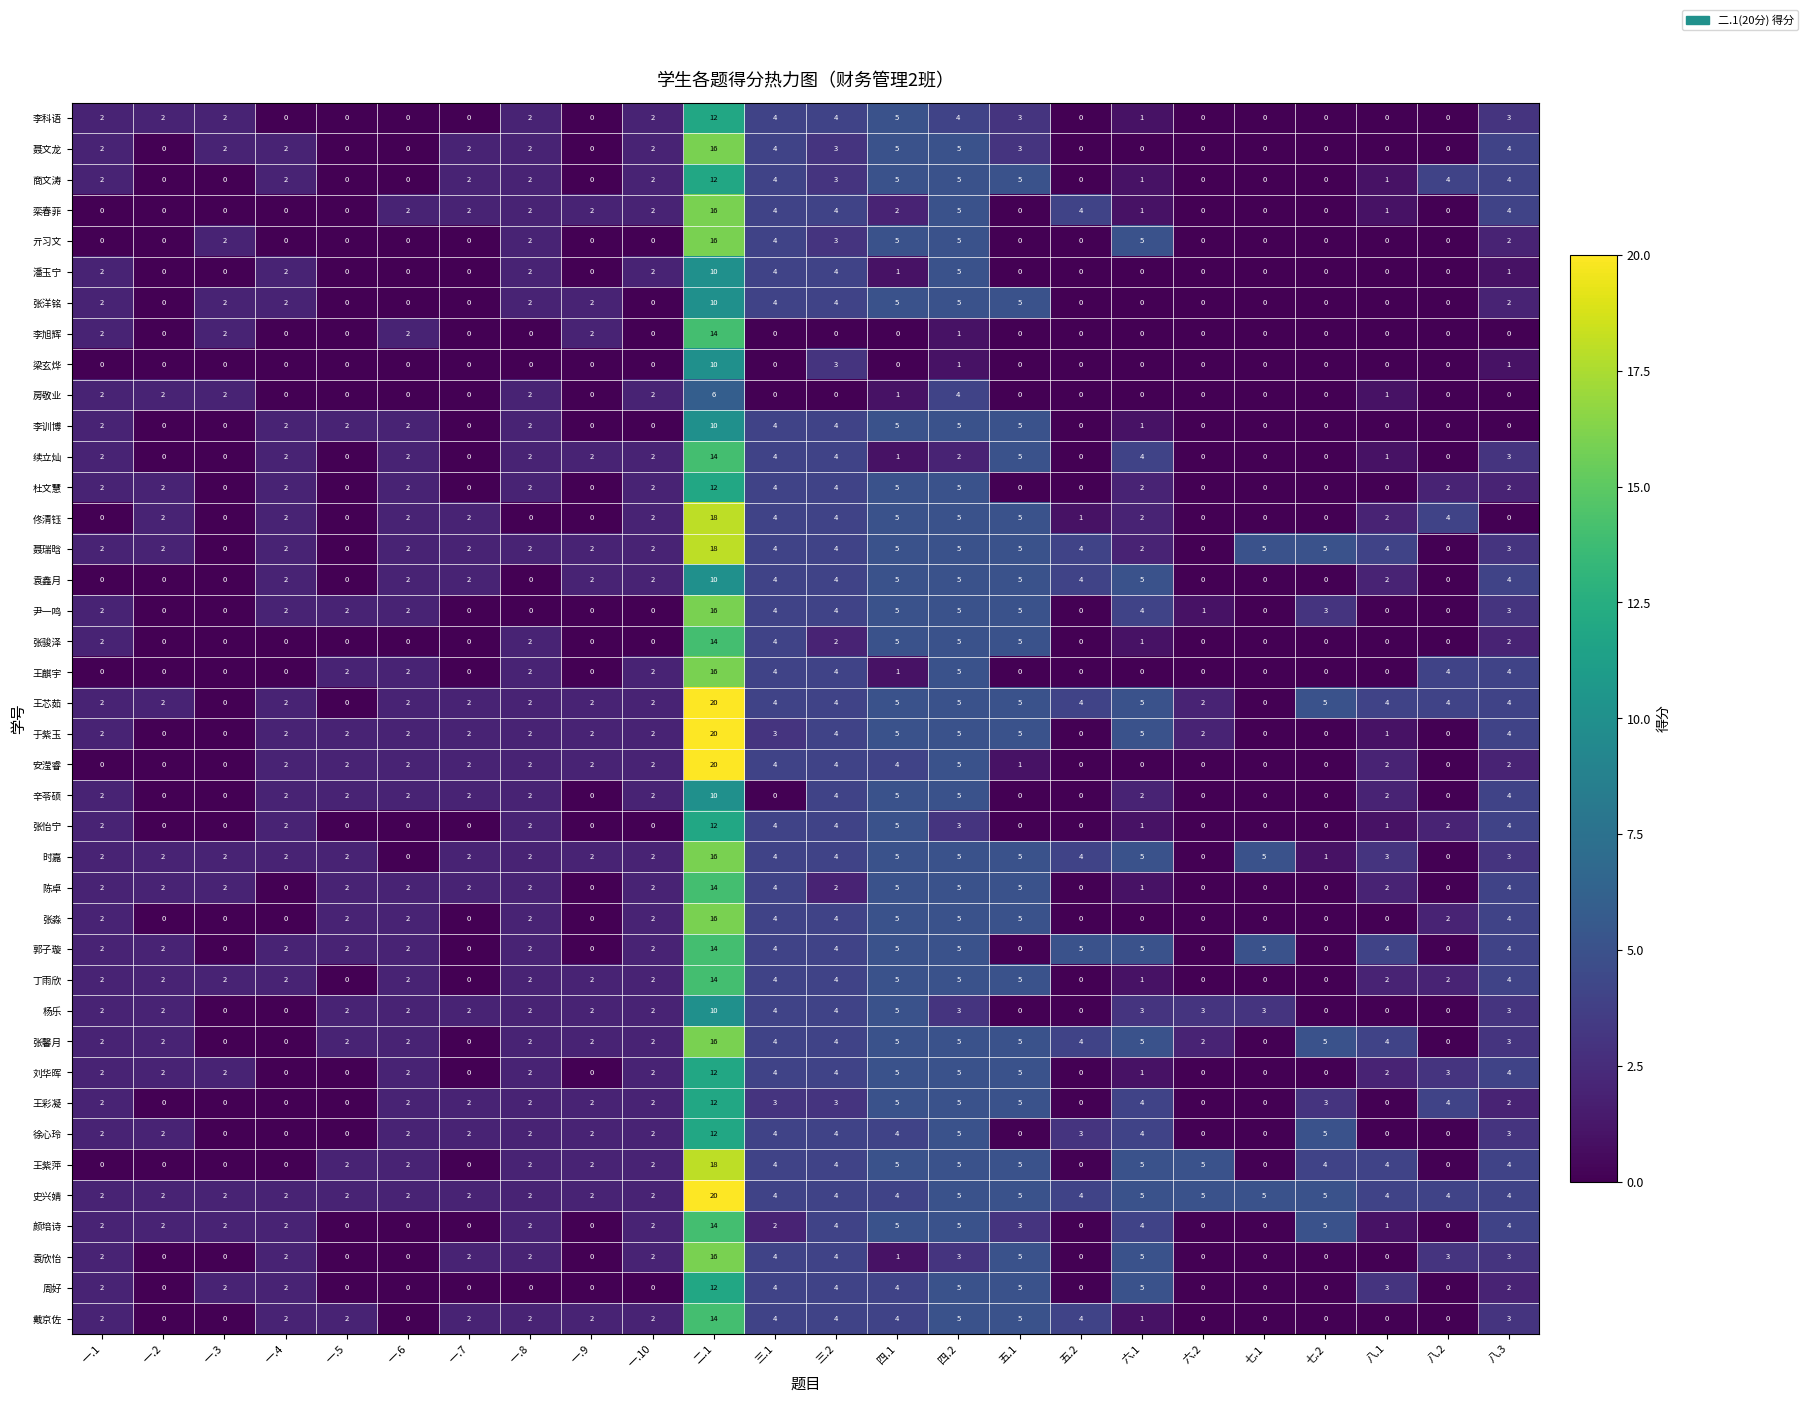

Is it true that 张馨月 equals 0 at 八.2?

True